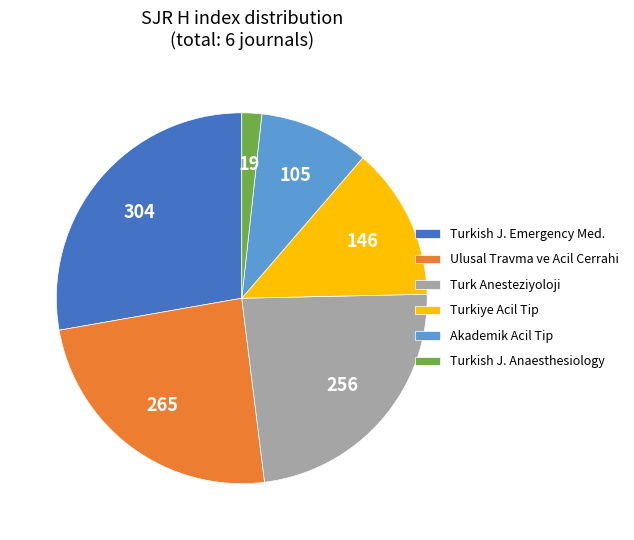

True or false: Akademik Acil Tip accounts for 10% of the total.

True